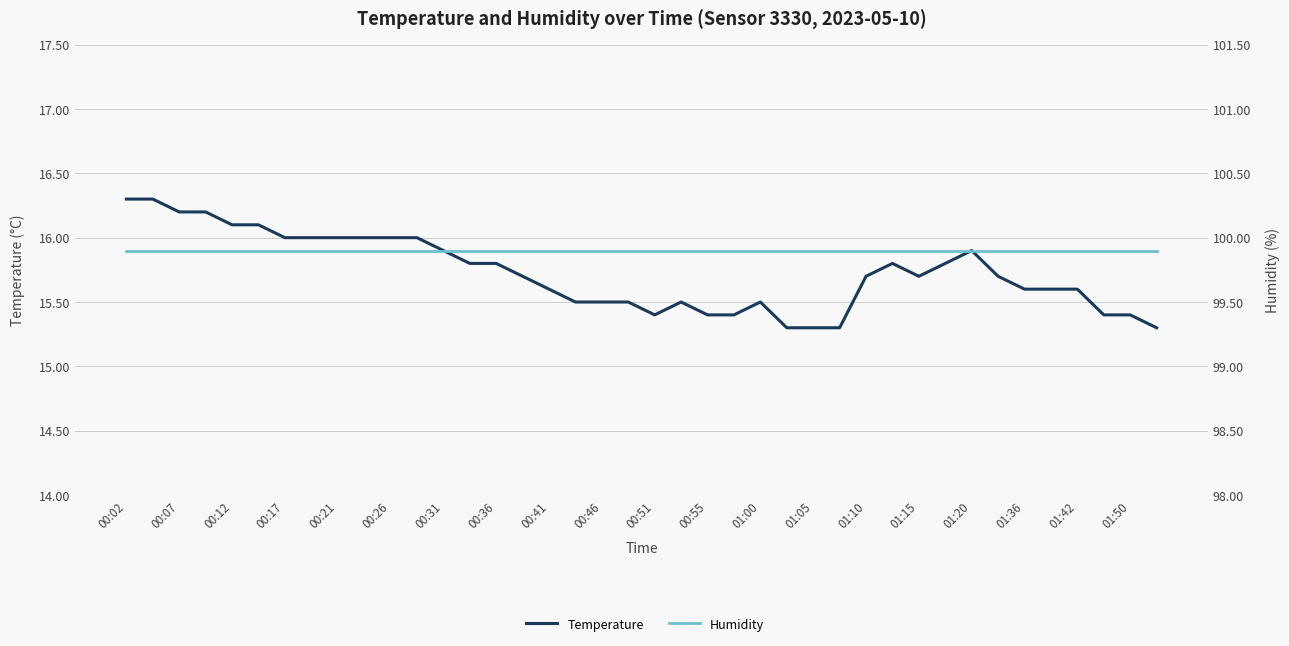

What is the sum of all Humidity values?

3996.0